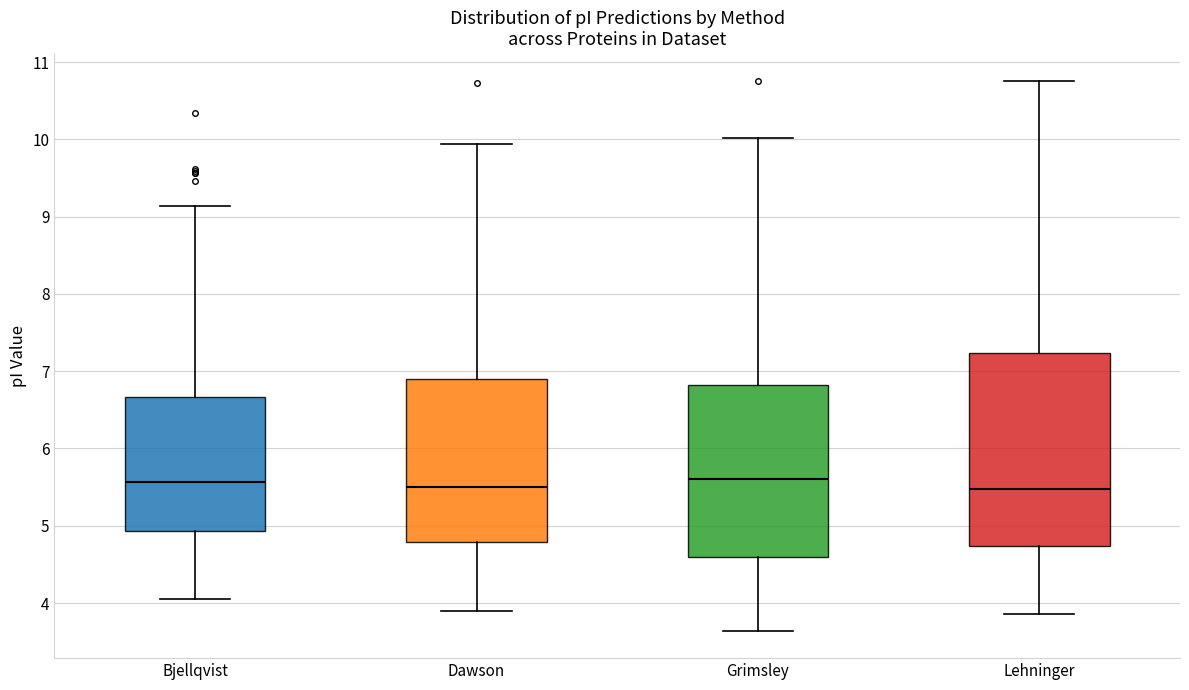

Reading left to right, transcribe this box plot: for each box, give where its median line is, the range the box spans, and where its two whiskers end, as read against the y-axis. The values are not printed on the chart, so give them approximately, as read against the axis.

Bjellqvist: median 5.6, box 4.9 to 6.7, whiskers 4.1 to 9.1
Dawson: median 5.5, box 4.8 to 6.9, whiskers 3.9 to 9.9
Grimsley: median 5.6, box 4.6 to 6.8, whiskers 3.6 to 10.0
Lehninger: median 5.5, box 4.7 to 7.2, whiskers 3.9 to 10.8